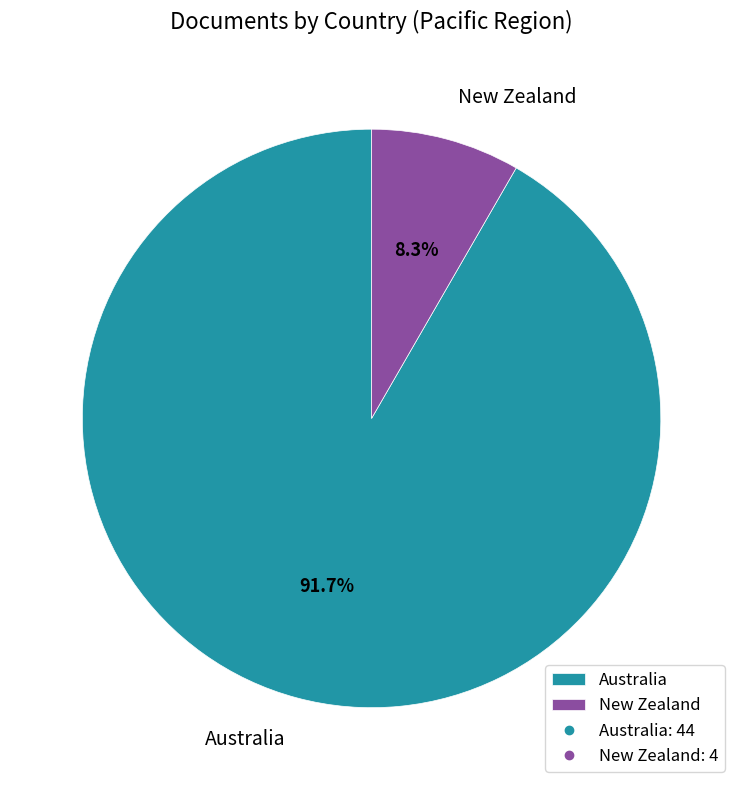

Approximately how many times larger is the value at Australia compared to New Zealand?

11.0